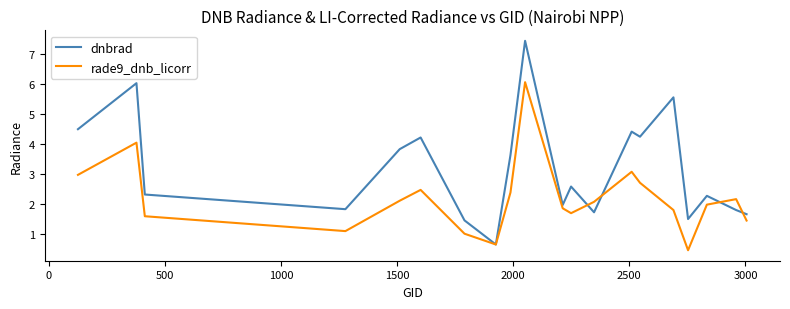

What is the maximum value for dnbrad?

7.5